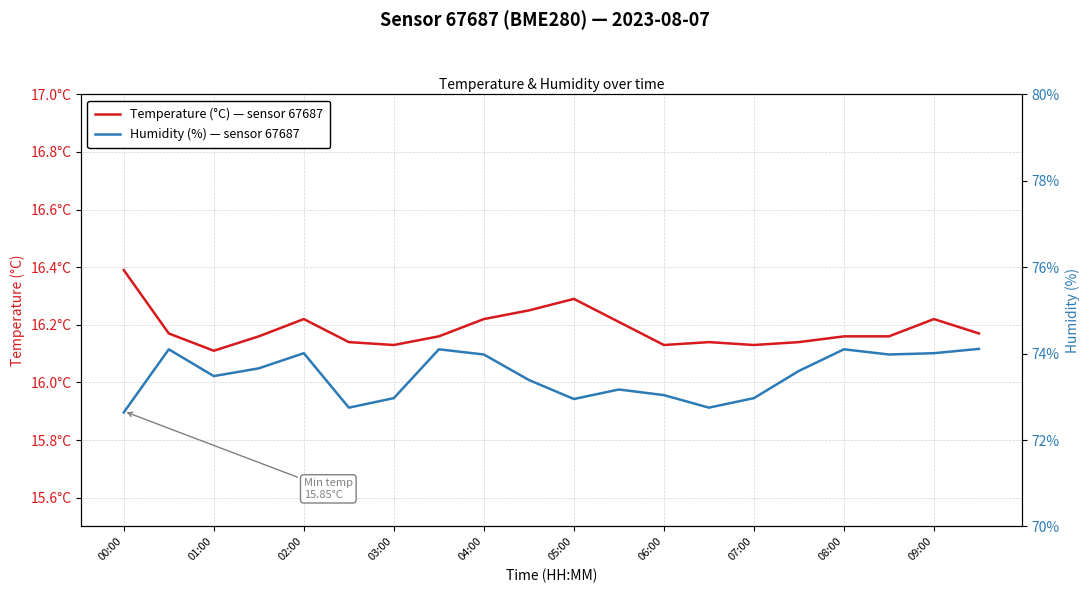

List the labels in order of Humidity (%) — sensor 67687 value, smallest first.

00:00, 05:00, 13, 10, 06:00, 14, 12, 11, 09:00, 02:00, 15, 03:00, 08:00, 17, 04:00, 18, 01:00, 07:00, 16, 19